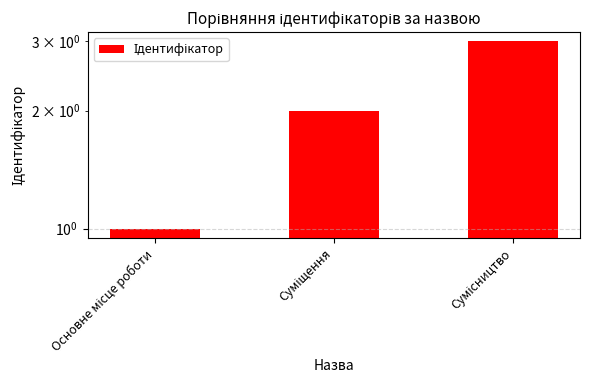

Read the value at Суміщення.

2